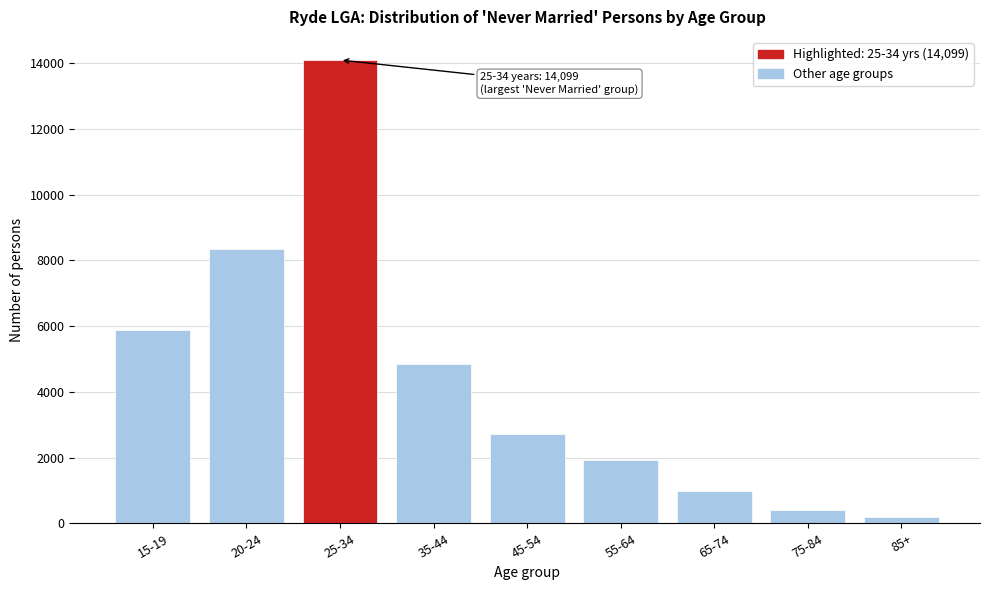

Reading left to right, what are all the values shown in this chart?

5884	8362	14099	4833	2720	1919	992	413	176